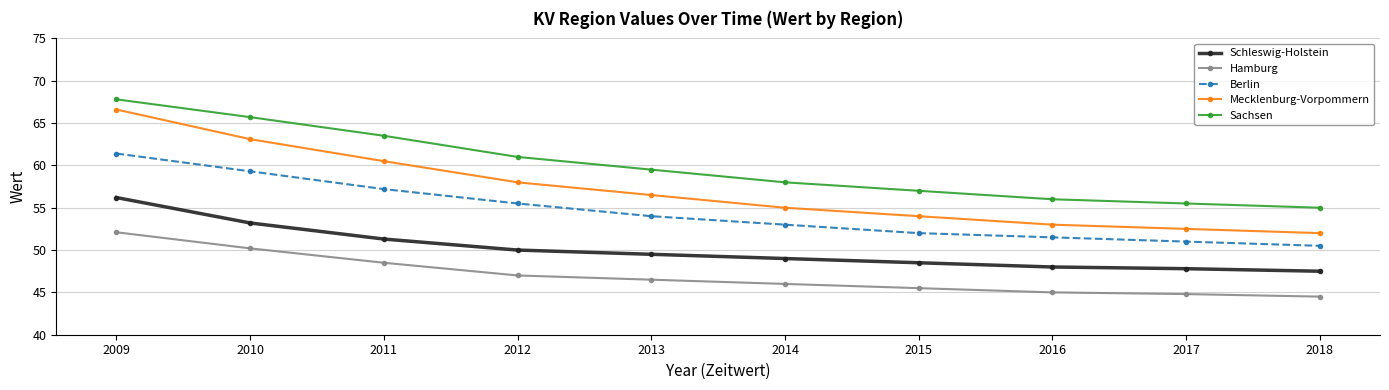

Count the number of categories in the chart.

10